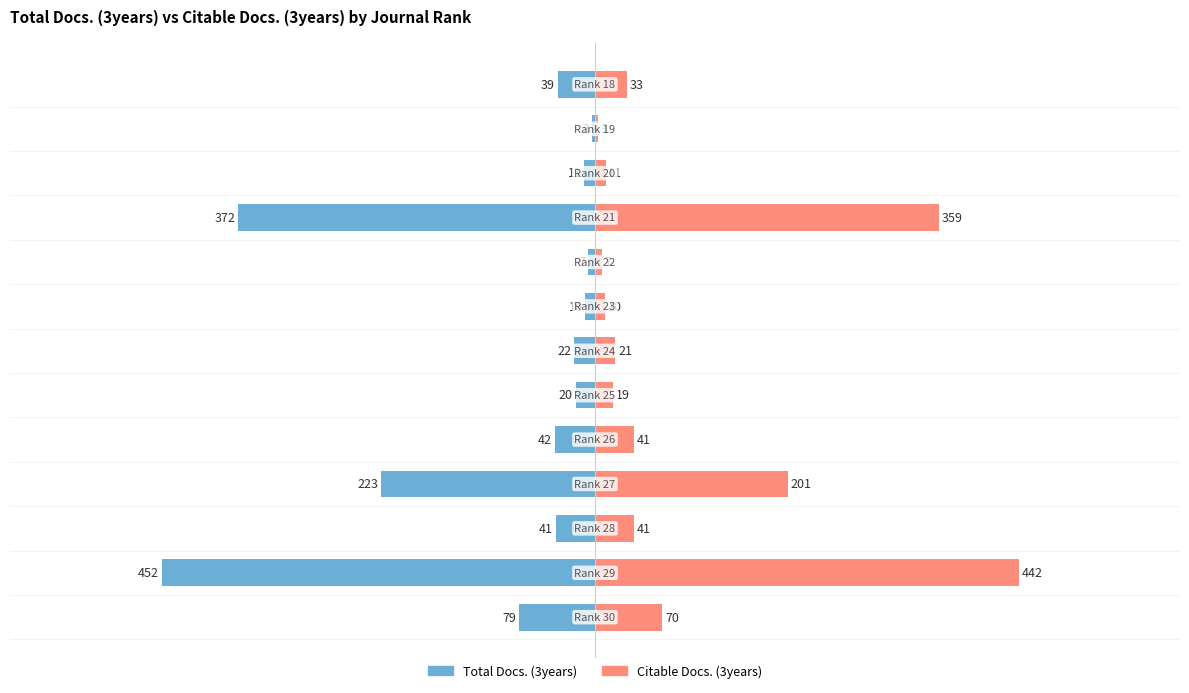

How many values in the Citable Docs. (3years) series are below 33?

6